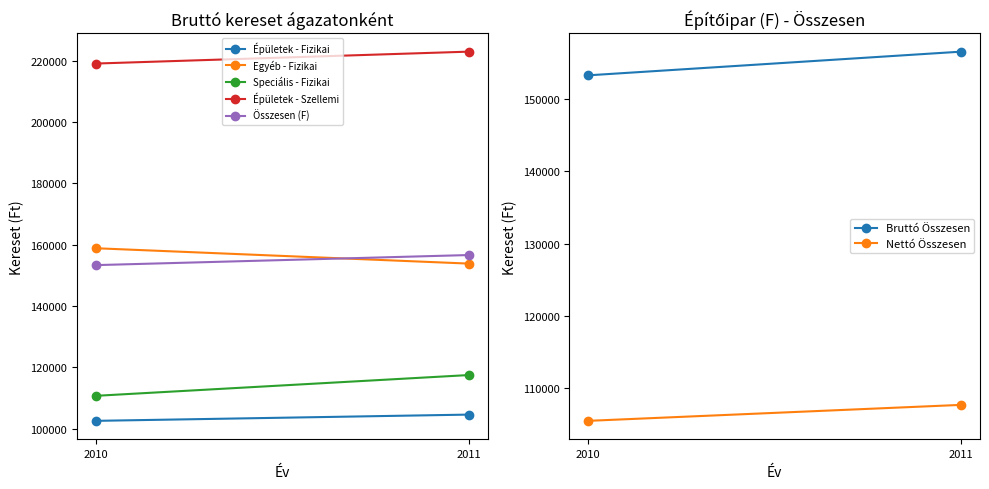

How many lines are shown in the chart?

5